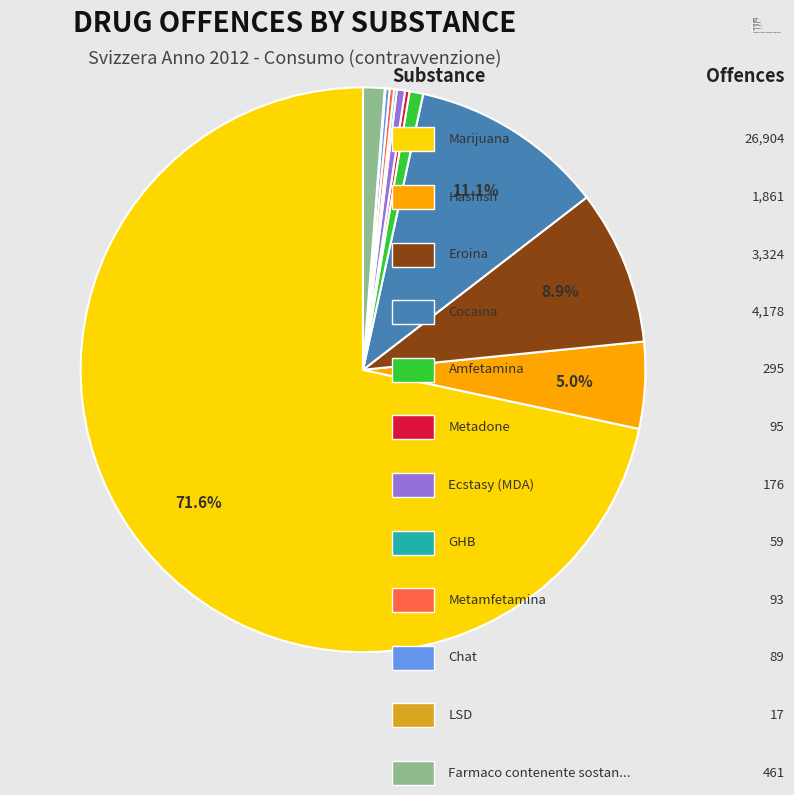

Is there a majority slice in this chart?

Yes